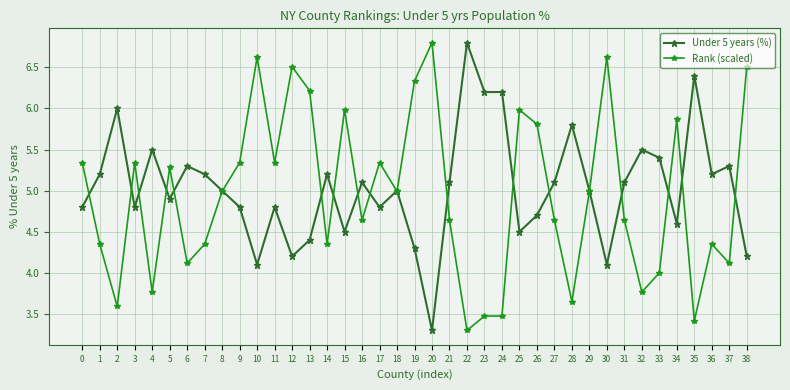

True or false: Rank (scaled) has more than 1 interior local peaks.

True